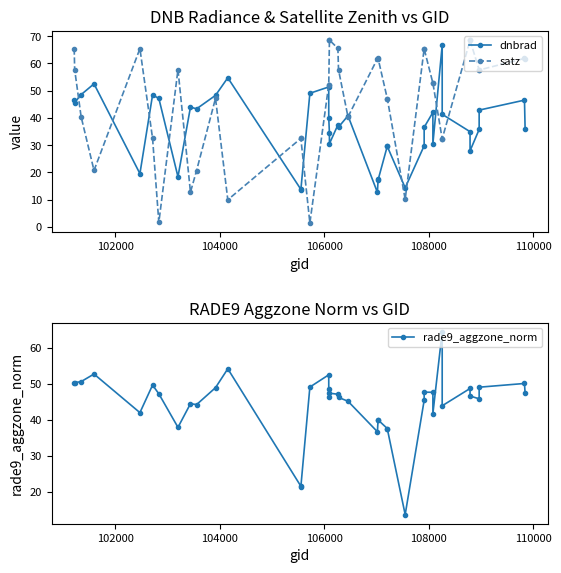

At how many categories does at least one series exceed 45?

34